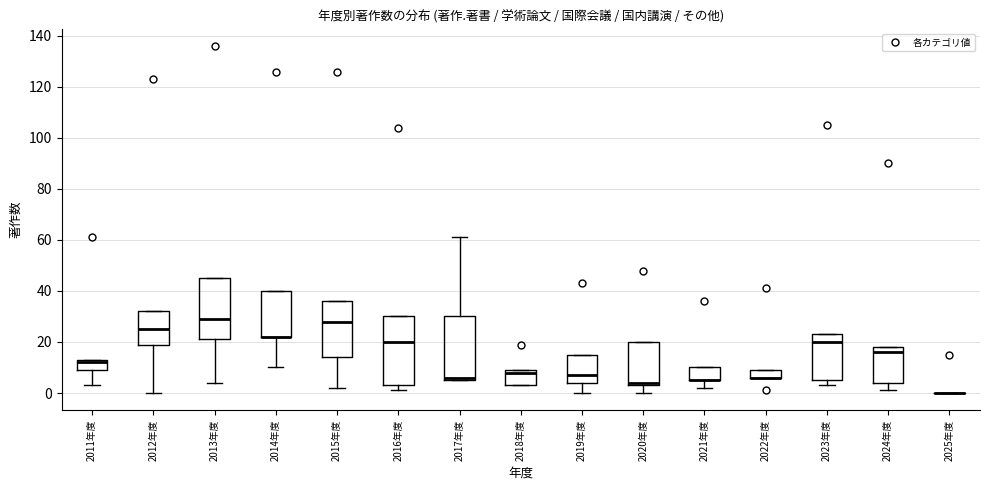

Reading left to right, transcribe this box plot: for each box, give where its median line is, the range the box spans, and where its two whiskers end, as read against the y-axis. The values are not printed on the chart, so give them approximately, as read against the axis.

2011年度: median 12, box 10 to 14, whiskers 4 to 14
2012年度: median 26, box 20 to 32, whiskers 0 to 32
2013年度: median 30, box 22 to 46, whiskers 4 to 46
2014年度: median 22 (drawn on the box's lower edge), box 22 to 40, whiskers 10 to 40
2015年度: median 28, box 14 to 36, whiskers 2 to 36
2016年度: median 20, box 4 to 30, whiskers 2 to 30
2017年度: median 6 (just above the box's lower edge), box 6 to 30, whiskers 6 to 62
2018年度: median 8, box 4 to 10, whiskers 4 to 10
2019年度: median 8, box 4 to 16, whiskers 0 to 16
2020年度: median 4 (just above the box's lower edge), box 4 to 20, whiskers 0 to 20
2021年度: median 6 (drawn on the box's lower edge), box 6 to 10, whiskers 2 to 10
2022年度: median 6 (drawn on the box's lower edge), box 6 to 10, whiskers 6 to 10
2023年度: median 20, box 6 to 24, whiskers 4 to 24
2024年度: median 16, box 4 to 18, whiskers 2 to 18
2025年度: box collapsed to a line at 0, whiskers 0 to 0